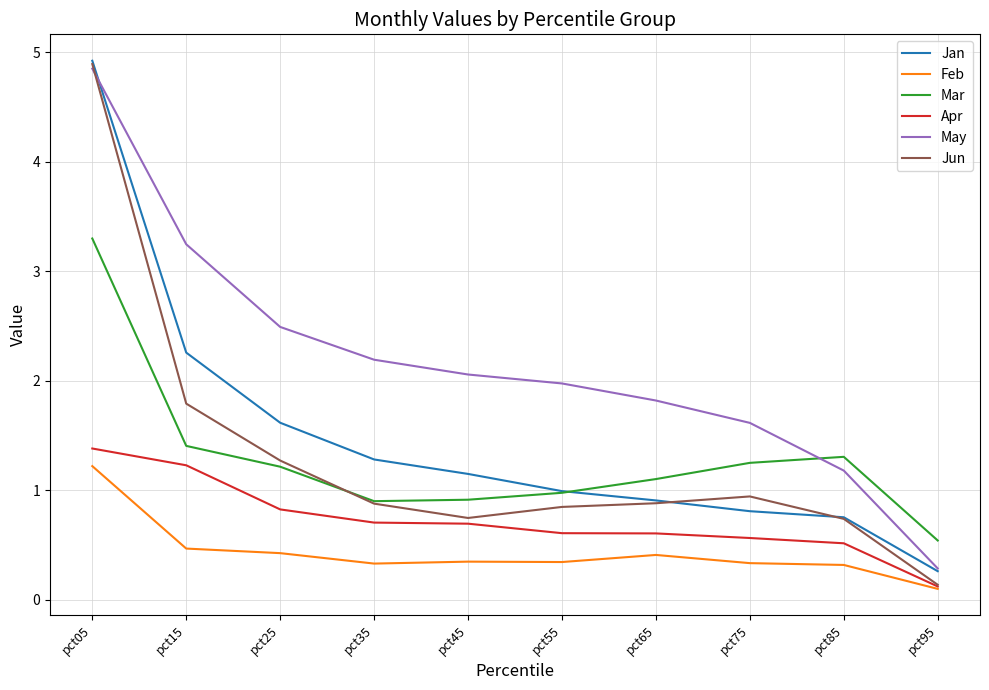

What is the sum of all Jun values?

13.1